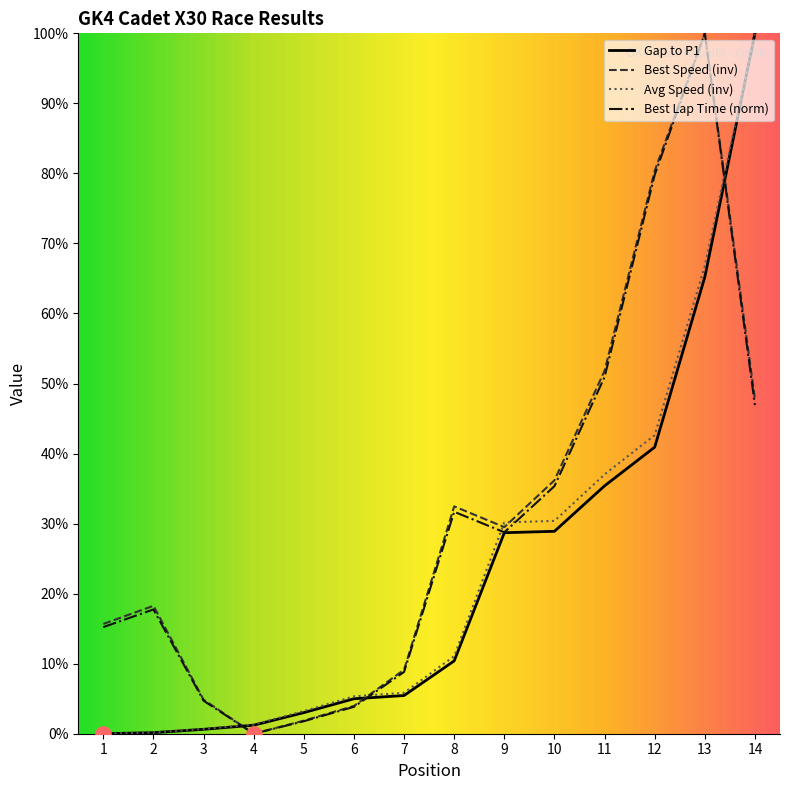

Between 8 and 9, which series saw the biggest shift?

Avg Speed (inv)